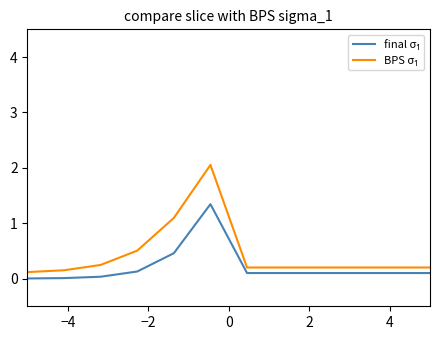

List the series in order of their peak value, lowest first.

final σ₁, BPS σ₁